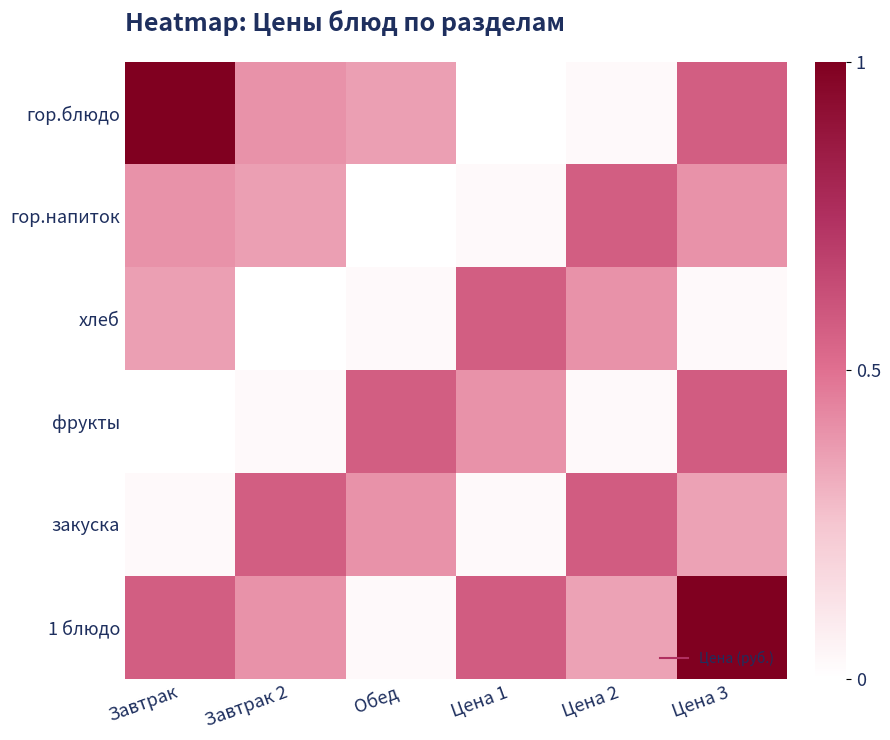

Reading left to right, transcribe all the data shown in this chart.

гор.блюдо: Завтрак=44.2	Завтрак 2=18.9	Обед=17.2	Цена 1=2.0	Цена 2=3.0	Цена 3=26.0
гор.напиток: Завтрак=18.9	Завтрак 2=17.2	Обед=2.0	Цена 1=3.0	Цена 2=26.0	Цена 3=18.9
хлеб: Завтрак=17.2	Завтрак 2=2.0	Обед=3.0	Цена 1=26.0	Цена 2=18.9	Цена 3=3.1
фрукты: Завтрак=2.0	Завтрак 2=3.0	Обед=26.0	Цена 1=18.9	Цена 2=3.1	Цена 3=26.3
закуска: Завтрак=3.0	Завтрак 2=26.0	Обед=18.9	Цена 1=3.1	Цена 2=26.3	Цена 3=17.0
1 блюдо: Завтрак=26.0	Завтрак 2=18.9	Обед=3.1	Цена 1=26.3	Цена 2=17.0	Цена 3=44.2